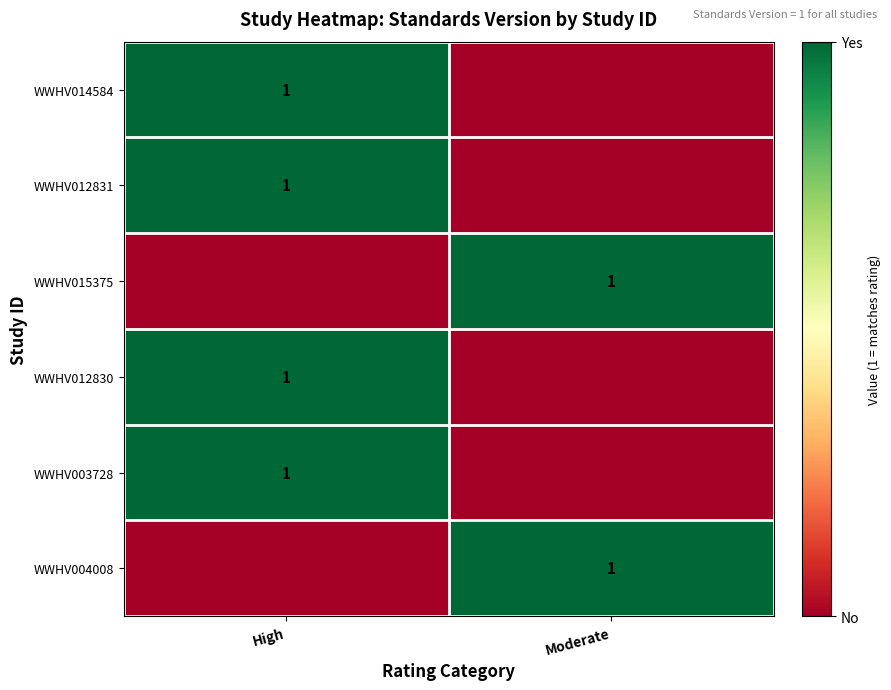

The value of WWHV015375 at Moderate is 1. True or false?

True